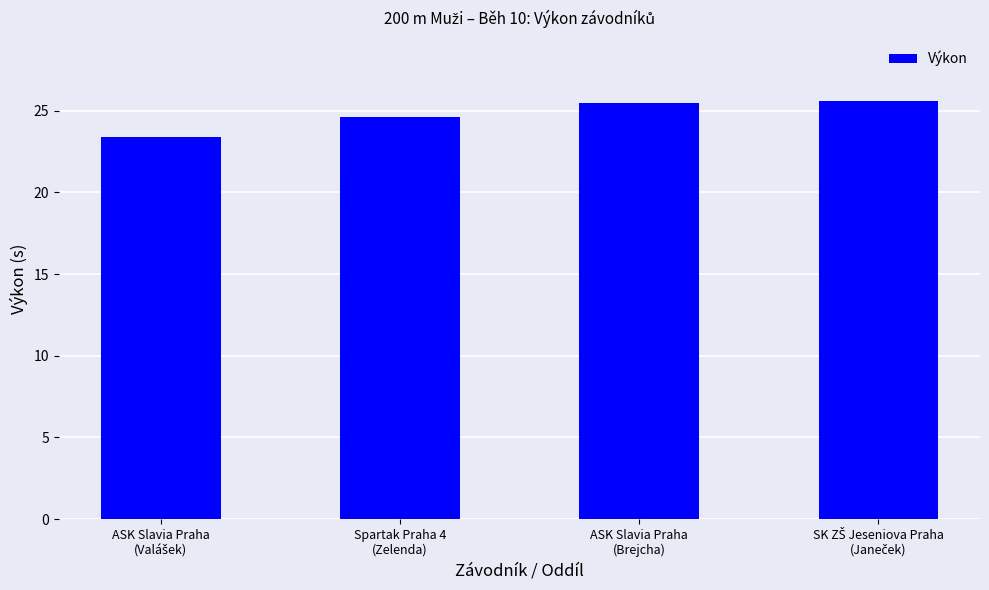

What is the smallest value displayed?

23.4